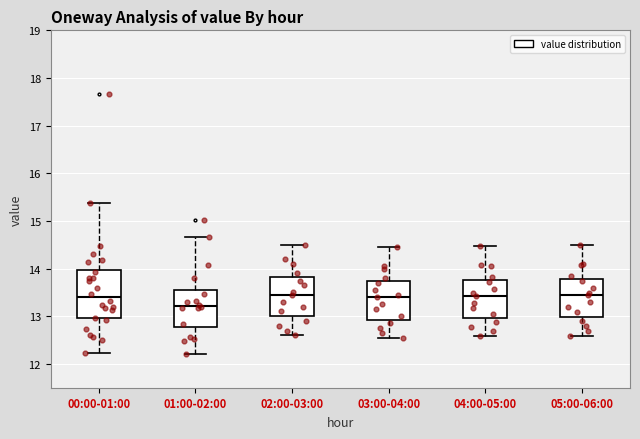

Comparing the boxes themselves (not the whiskers), which one is the tallest?

00:00-01:00